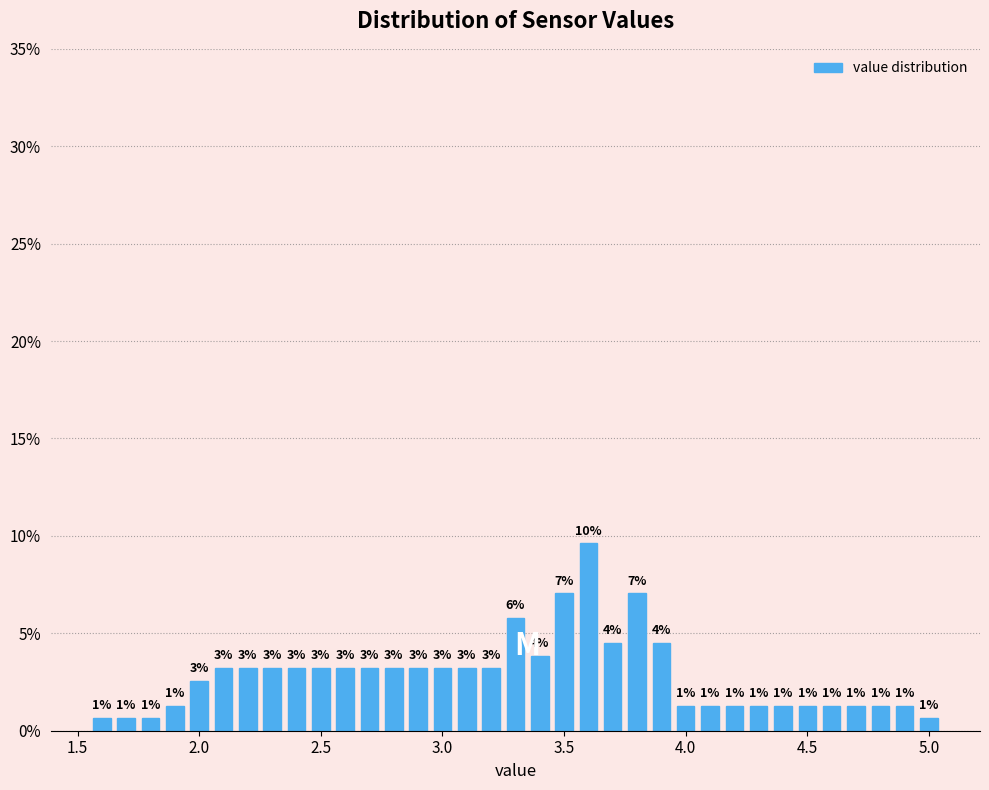

Around what value on the x-axis is the tallest bar? Give the approximate position of its centre, as read against the axis.

3.60